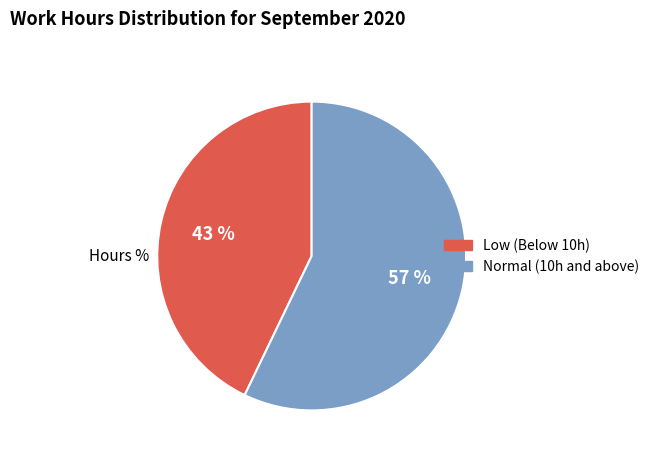

Is there any slice that represents more than half of the pie?

Yes